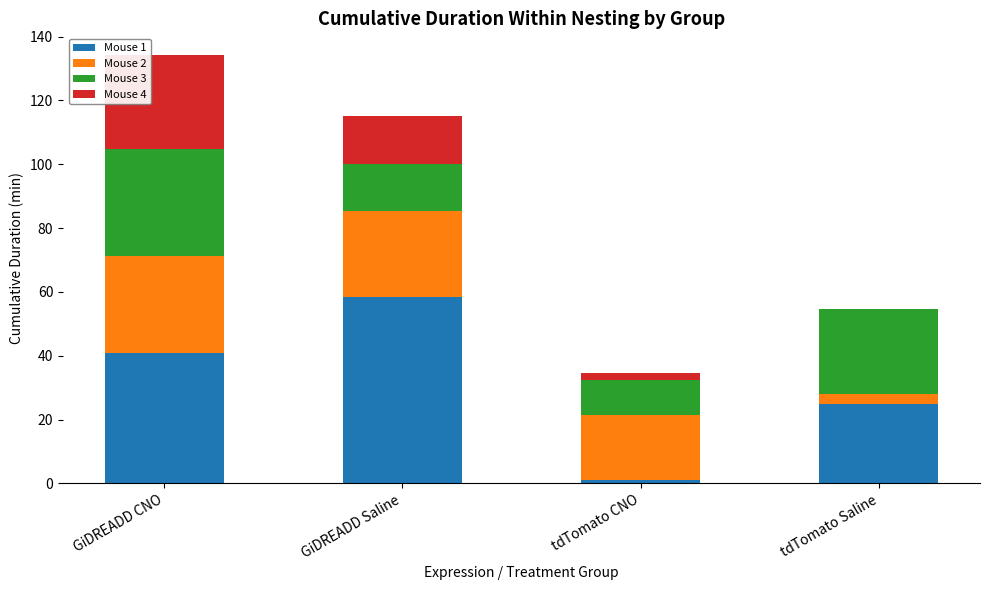

At which label does Mouse 1 reach its peak?

GiDREADD Saline